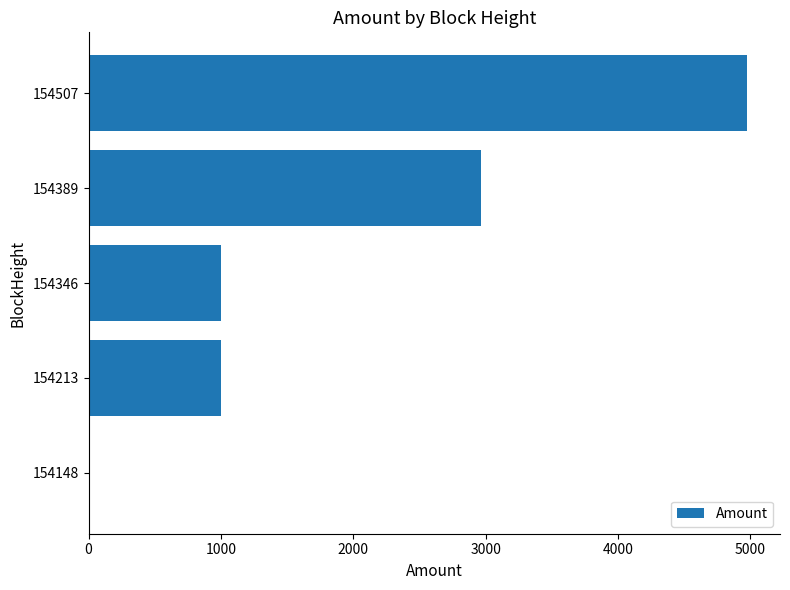

Is it true that the value at 154346 is 1000.9?

True